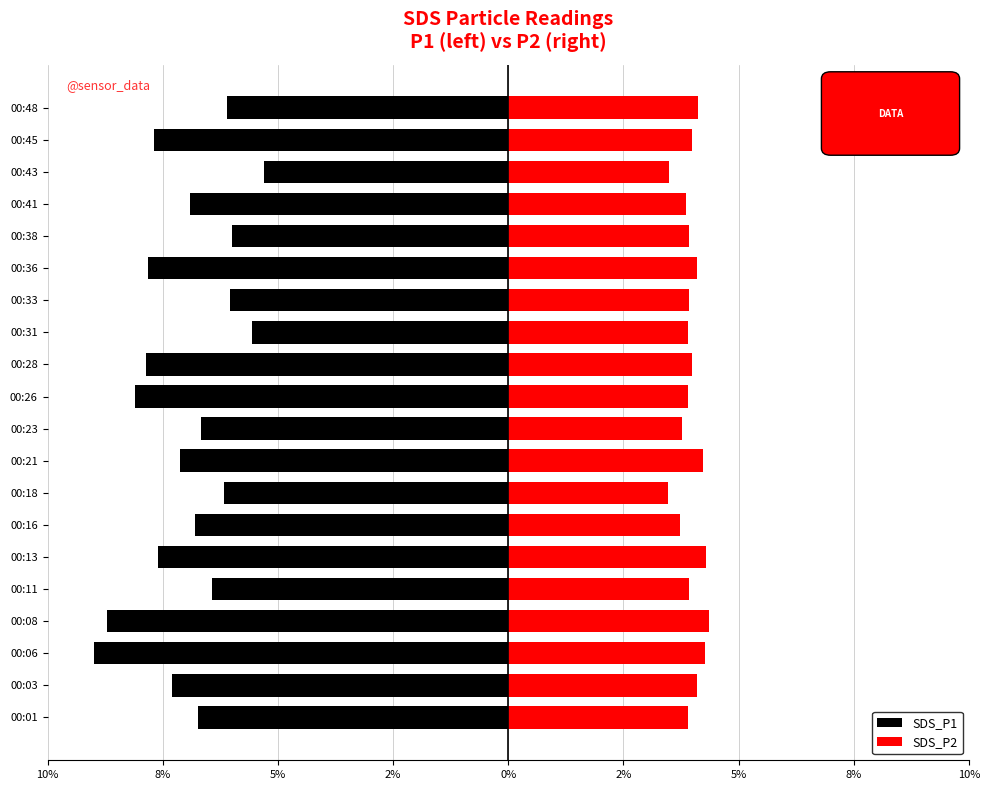

Reading left to right, what are all the values shown in this chart?

SDS_P1: -6.7	-7.3	-9.0	-8.7	-6.4	-7.6	-6.8	-6.2	-7.1	-6.7	-8.1	-7.9	-5.6	-6.0	-7.8	-6.0	-6.9	-5.3	-7.7	-6.1
SDS_P2: 3.9	4.1	4.3	4.4	3.9	4.3	3.7	3.5	4.2	3.8	3.9	4.0	3.9	3.9	4.1	3.9	3.9	3.5	4.0	4.1